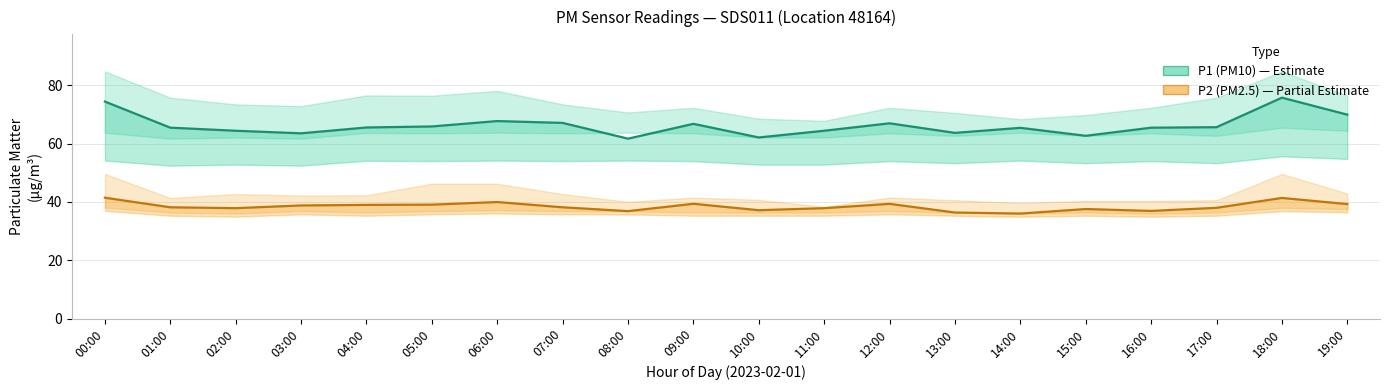

How many interior local valleys does the P2 (PM2.5) series have?

5